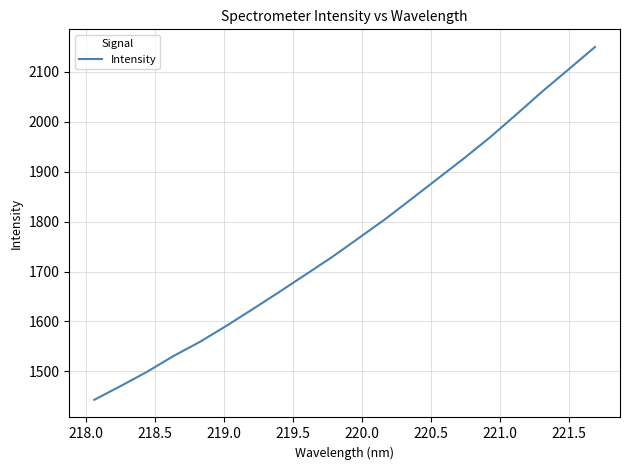

What is the maximum value shown in the chart?

2150.0